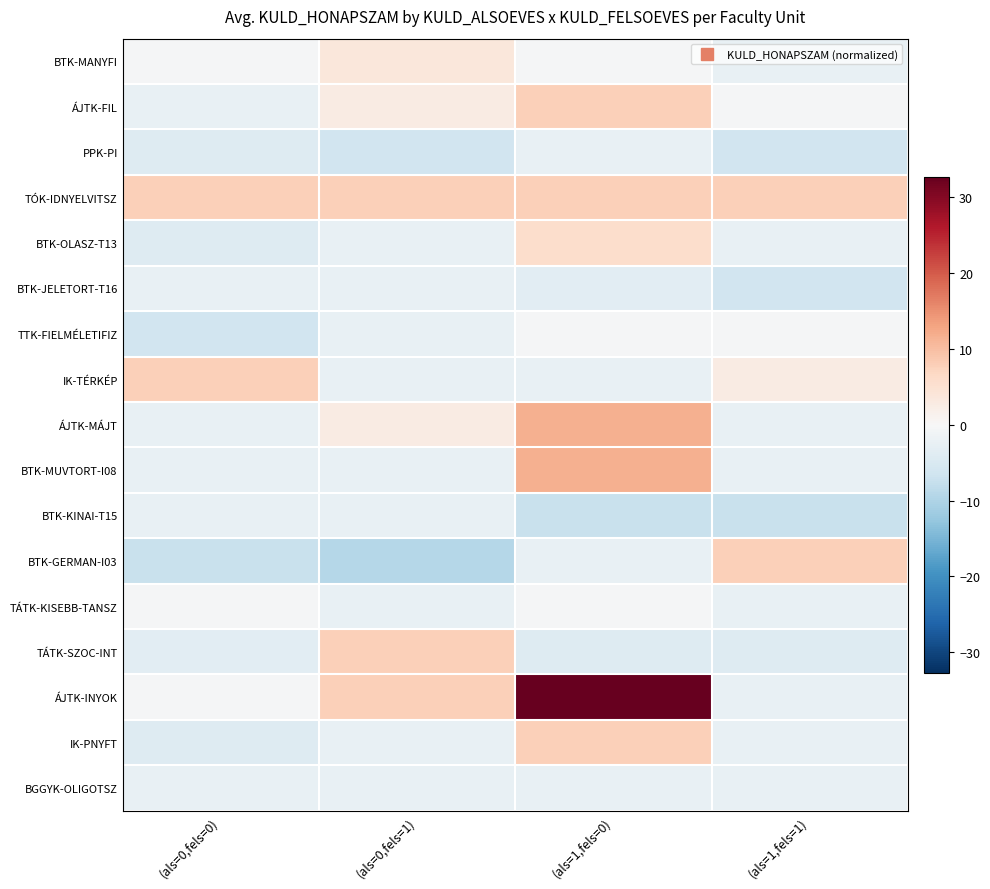

Reading right to left, what are all the values shown in this chart?

BTK-MANYFI: (als=1,fels=1)=-2.3	(als=1,fels=0)=-0.3	(als=0,fels=1)=3.7	(als=0,fels=0)=-0.3
ÁJTK-FIL: (als=1,fels=1)=-0.3	(als=1,fels=0)=7.7	(als=0,fels=1)=2.7	(als=0,fels=0)=-2.3
PPK-PI: (als=1,fels=1)=-6.3	(als=1,fels=0)=-2.3	(als=0,fels=1)=-6.3	(als=0,fels=0)=-4.3
TÓK-IDNYELVITSZ: (als=1,fels=1)=7.7	(als=1,fels=0)=7.7	(als=0,fels=1)=7.7	(als=0,fels=0)=7.7
BTK-OLASZ-T13: (als=1,fels=1)=-2.3	(als=1,fels=0)=5.7	(als=0,fels=1)=-2.3	(als=0,fels=0)=-4.3
BTK-JELETORT-T16: (als=1,fels=1)=-6.3	(als=1,fels=0)=-3.3	(als=0,fels=1)=-2.3	(als=0,fels=0)=-2.3
TTK-FIELMÉLETIFIZ: (als=1,fels=1)=-0.3	(als=1,fels=0)=-0.3	(als=0,fels=1)=-2.3	(als=0,fels=0)=-6.3
IK-TÉRKÉP: (als=1,fels=1)=2.7	(als=1,fels=0)=-2.3	(als=0,fels=1)=-2.3	(als=0,fels=0)=7.7
ÁJTK-MÁJT: (als=1,fels=1)=-2.3	(als=1,fels=0)=11.7	(als=0,fels=1)=2.7	(als=0,fels=0)=-2.3
BTK-MUVTORT-I08: (als=1,fels=1)=-2.3	(als=1,fels=0)=11.7	(als=0,fels=1)=-2.3	(als=0,fels=0)=-2.3
BTK-KINAI-T15: (als=1,fels=1)=-7.3	(als=1,fels=0)=-7.3	(als=0,fels=1)=-2.3	(als=0,fels=0)=-2.3
BTK-GERMAN-I03: (als=1,fels=1)=7.7	(als=1,fels=0)=-2.3	(als=0,fels=1)=-9.3	(als=0,fels=0)=-7.3
TÁTK-KISEBB-TANSZ: (als=1,fels=1)=-2.3	(als=1,fels=0)=-0.3	(als=0,fels=1)=-2.3	(als=0,fels=0)=-0.3
TÁTK-SZOC-INT: (als=1,fels=1)=-4.3	(als=1,fels=0)=-4.3	(als=0,fels=1)=7.7	(als=0,fels=0)=-3.3
ÁJTK-INYOK: (als=1,fels=1)=-2.3	(als=1,fels=0)=32.7	(als=0,fels=1)=7.7	(als=0,fels=0)=-0.3
IK-PNYFT: (als=1,fels=1)=-2.3	(als=1,fels=0)=7.7	(als=0,fels=1)=-2.3	(als=0,fels=0)=-4.3
BGGYK-OLIGOTSZ: (als=1,fels=1)=-2.3	(als=1,fels=0)=-2.3	(als=0,fels=1)=-2.3	(als=0,fels=0)=-2.3